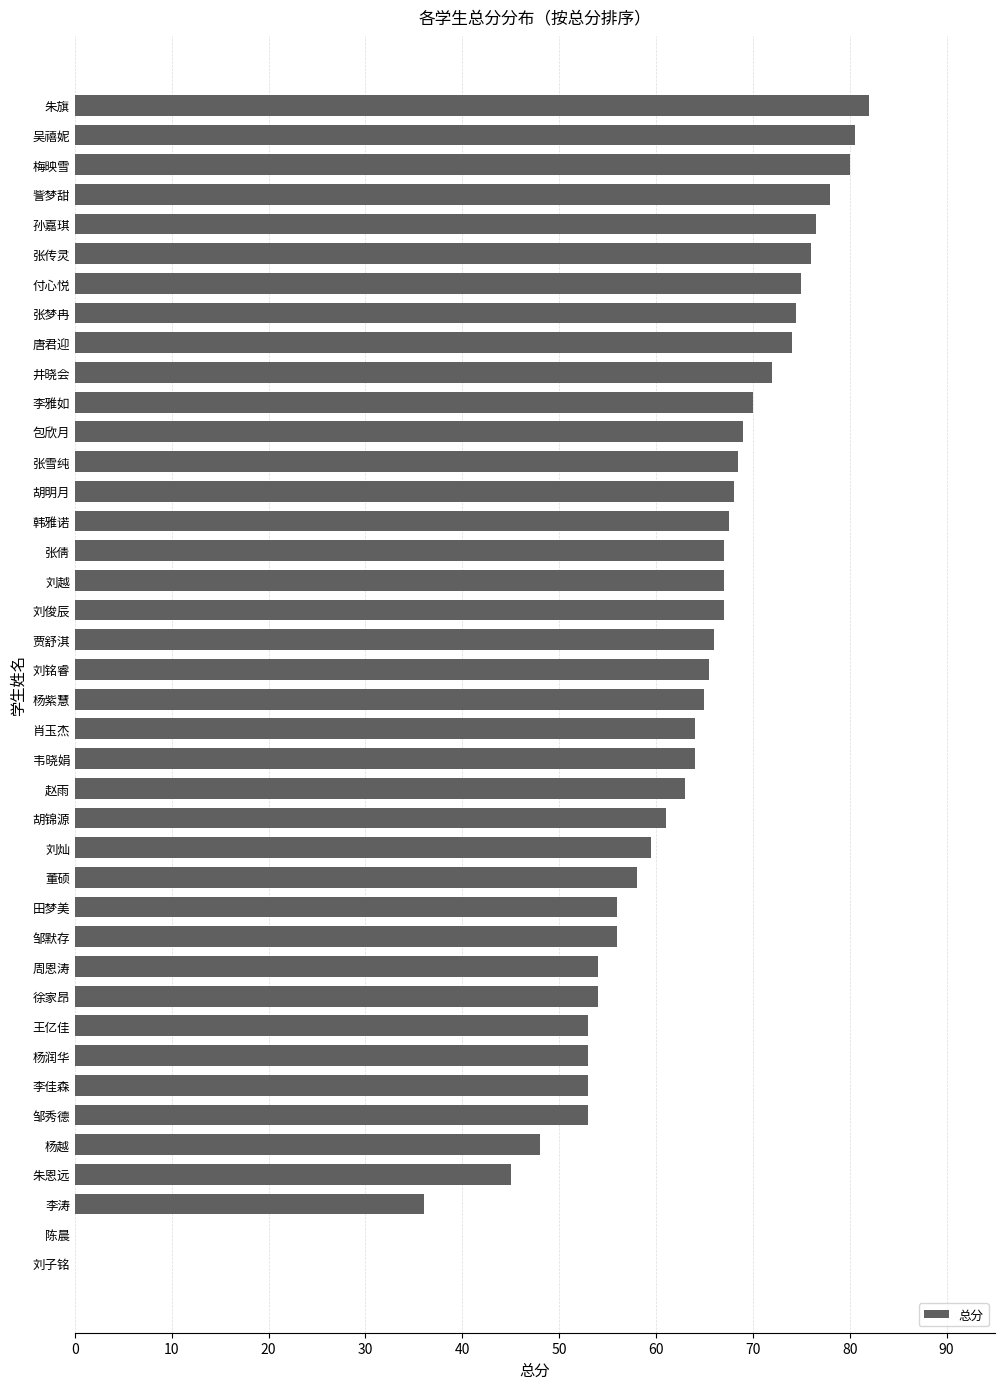

The chart shows a value of 14.2 at 张雪纯. True or false?

False